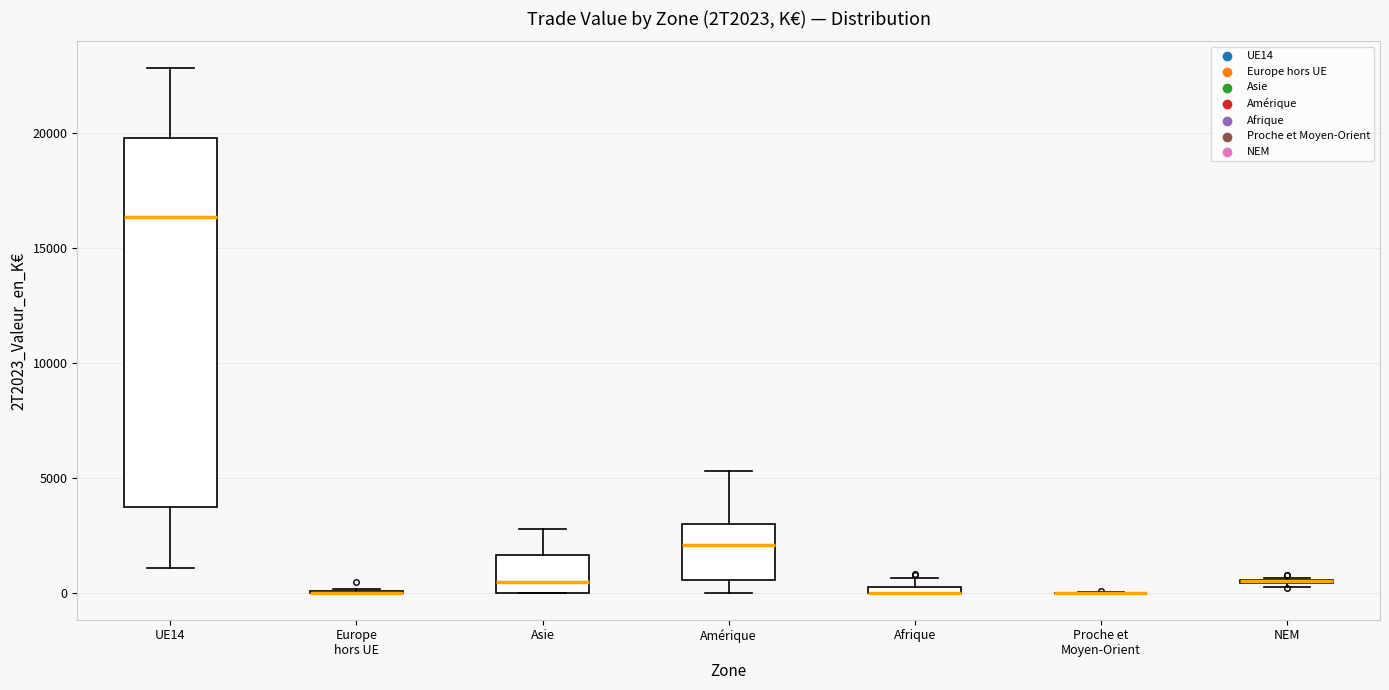

Where does the median line of the box for UE14 sit on the y-axis? The values are not printed on the chart, so give them approximately, as read against the axis.

16500